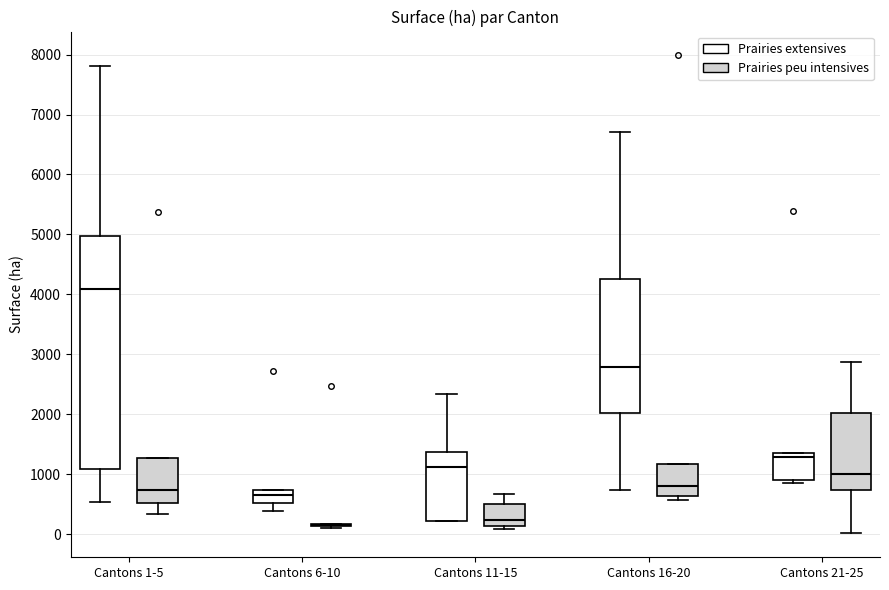

Which box is the tallest, from its lower edge to its upper edge?

Cantons 1-5 (Prairies extensives)